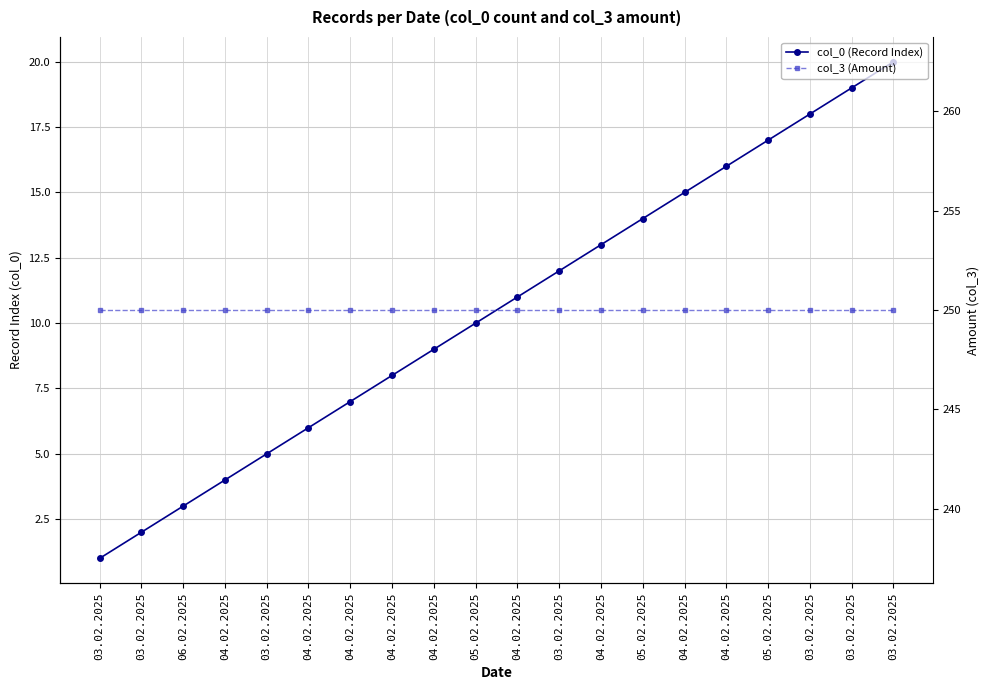

What is the smallest value displayed?

1